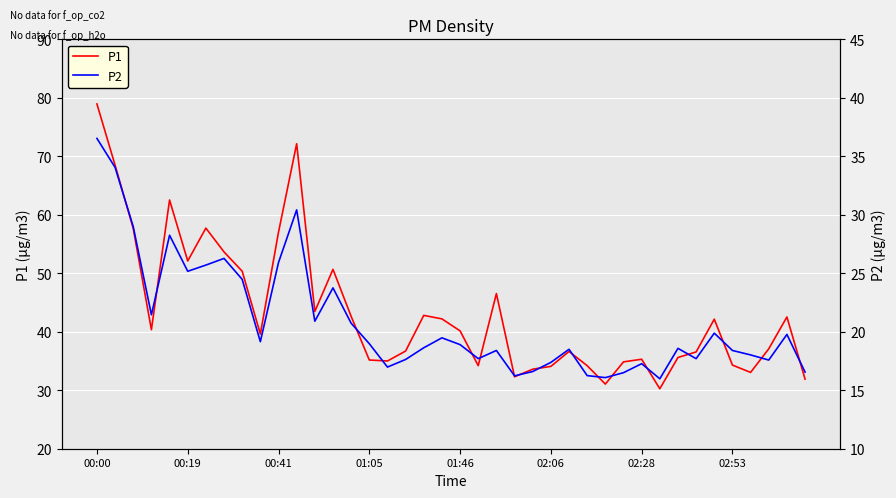

Is it true that P2 equals 18.6 at 32?

True